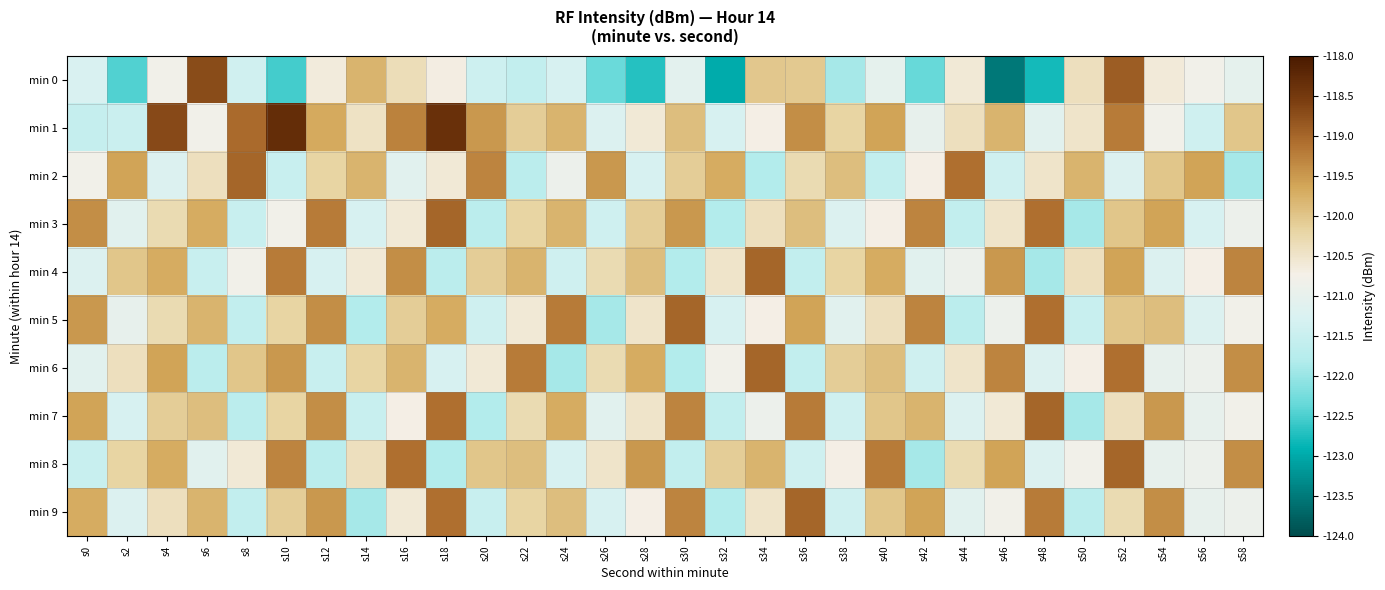

Which series has the largest total across all categories?

min 1